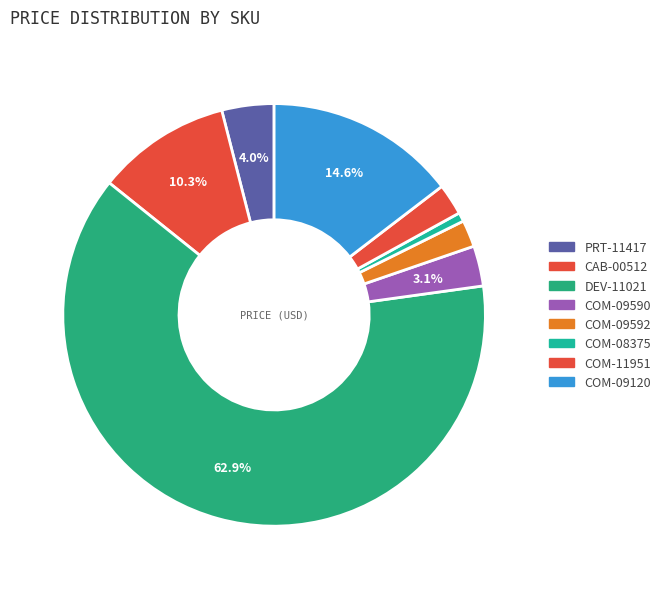

What percentage is the COM-11951 slice, to the nearest percent?

2%